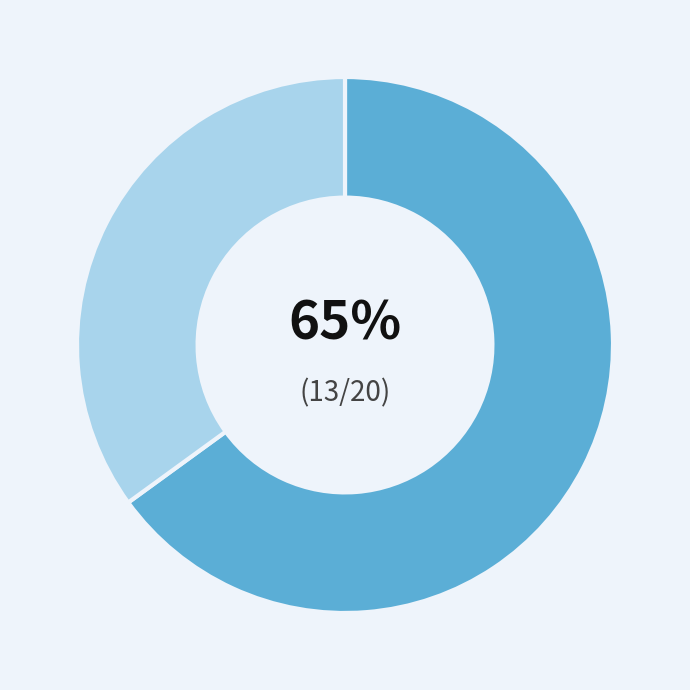

Does any single category account for the majority?

Yes